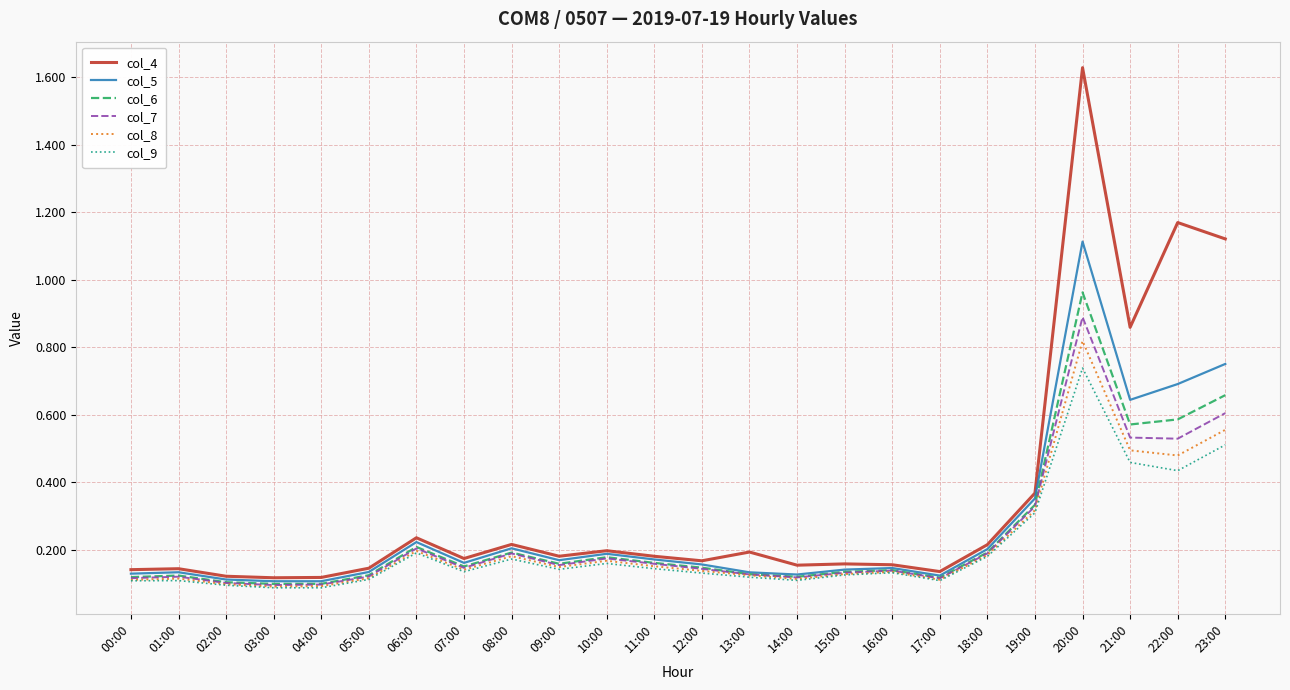

What position from the left is 03:00?

4